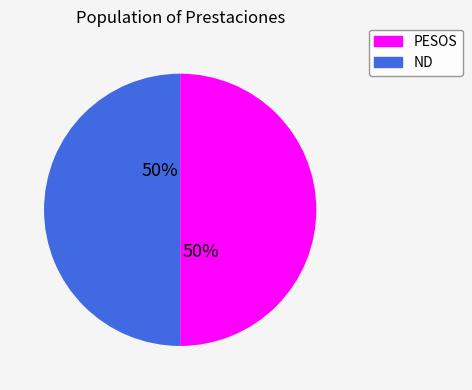

Approximately how many times larger is the value at PESOS compared to ND?

1.0